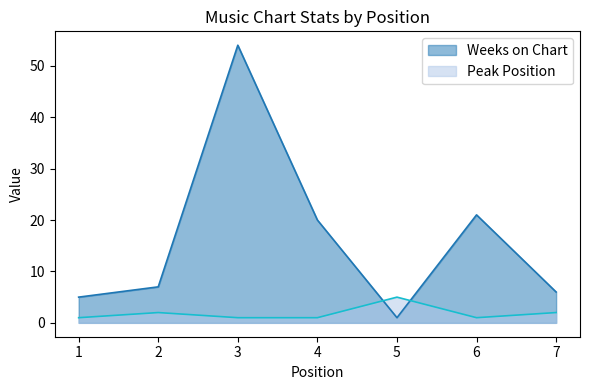

Between which two adjacent categories do Weeks on Chart and Peak Position first intersect?

4 and 5